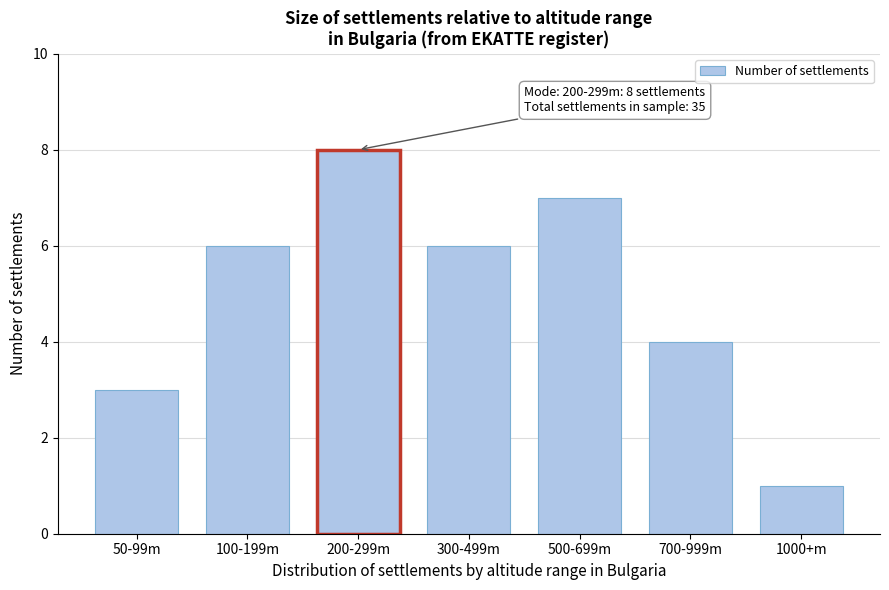

Reading left to right, what are all the values shown in this chart?

50-99m=3	100-199m=6	200-299m=8	300-499m=6	500-699m=7	700-999m=4	1000+m=1